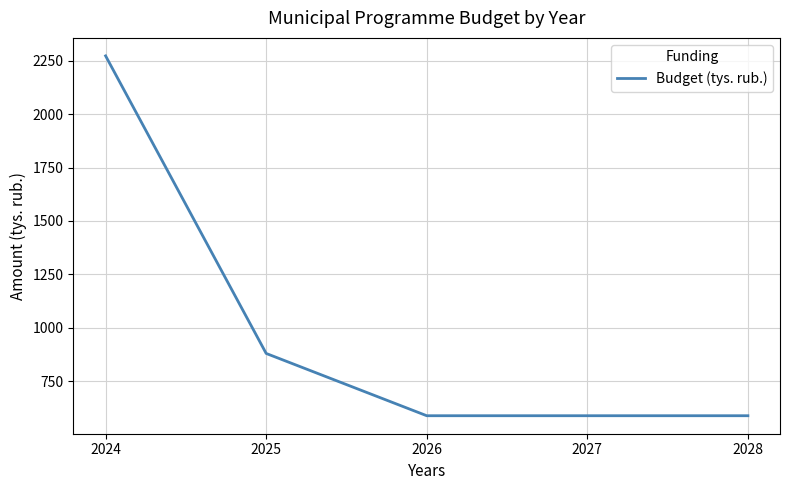

What is the greatest value displayed?

2273.1